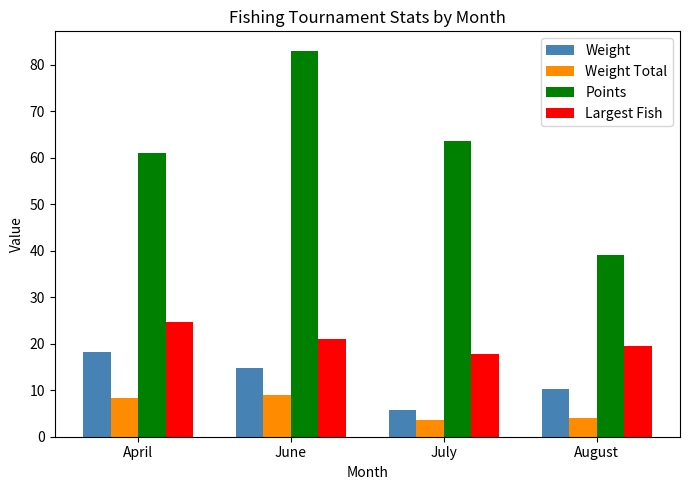

At which label is Weight closest to 11?

August